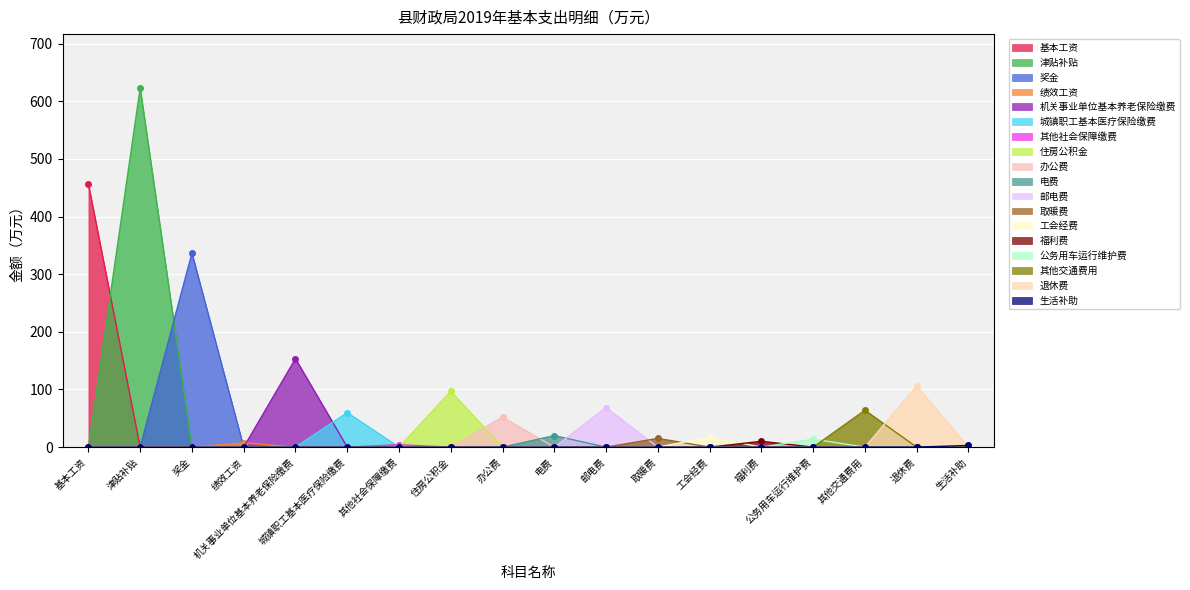

Is it true that the value at 住房公积金 is 97.0?

True